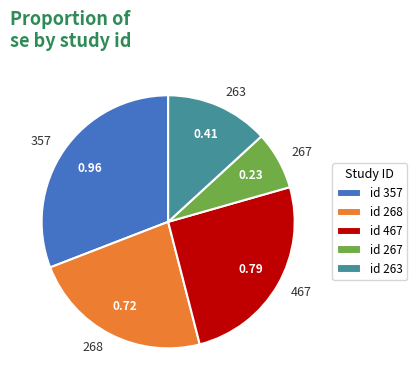

What is the smallest slice in the pie chart?

267